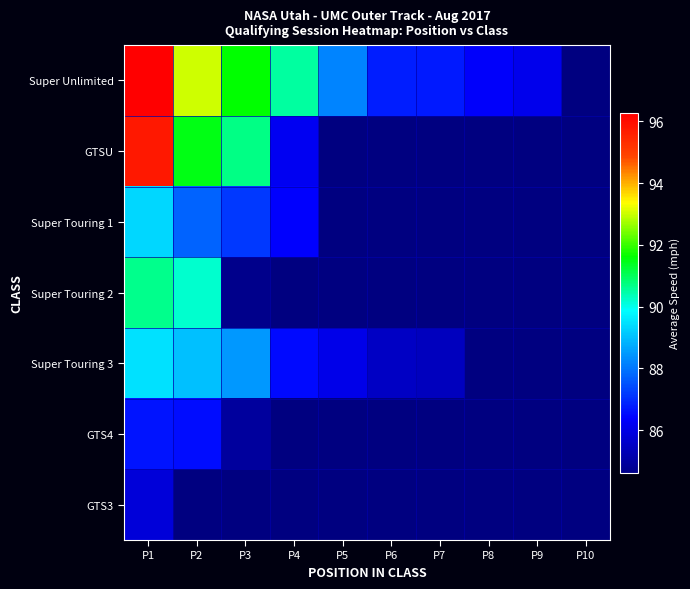

Where is Super Unlimited nearest to the value 91?

P4